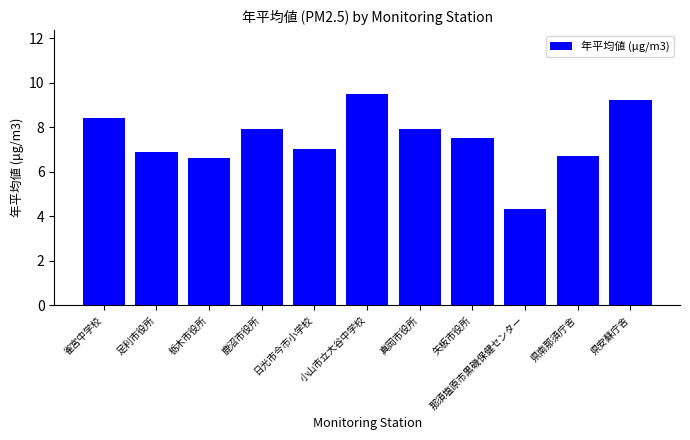

What is the smallest value displayed?

4.3